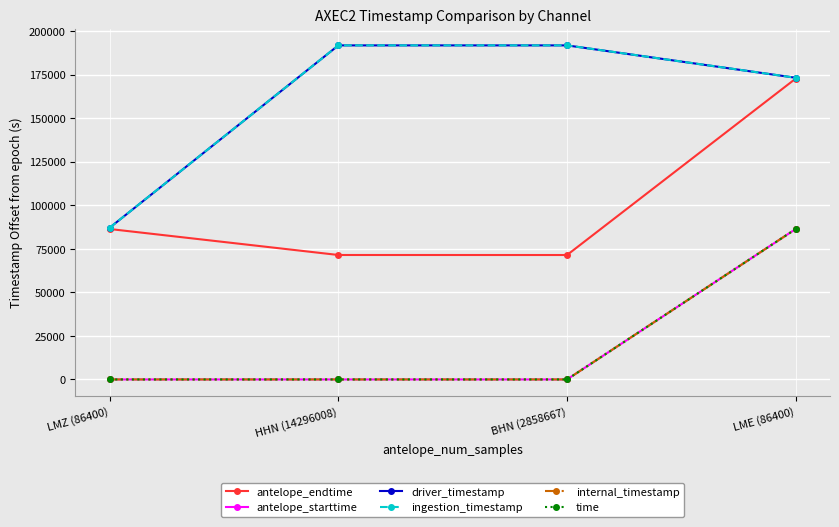

Does the chart have visible grid lines?

Yes